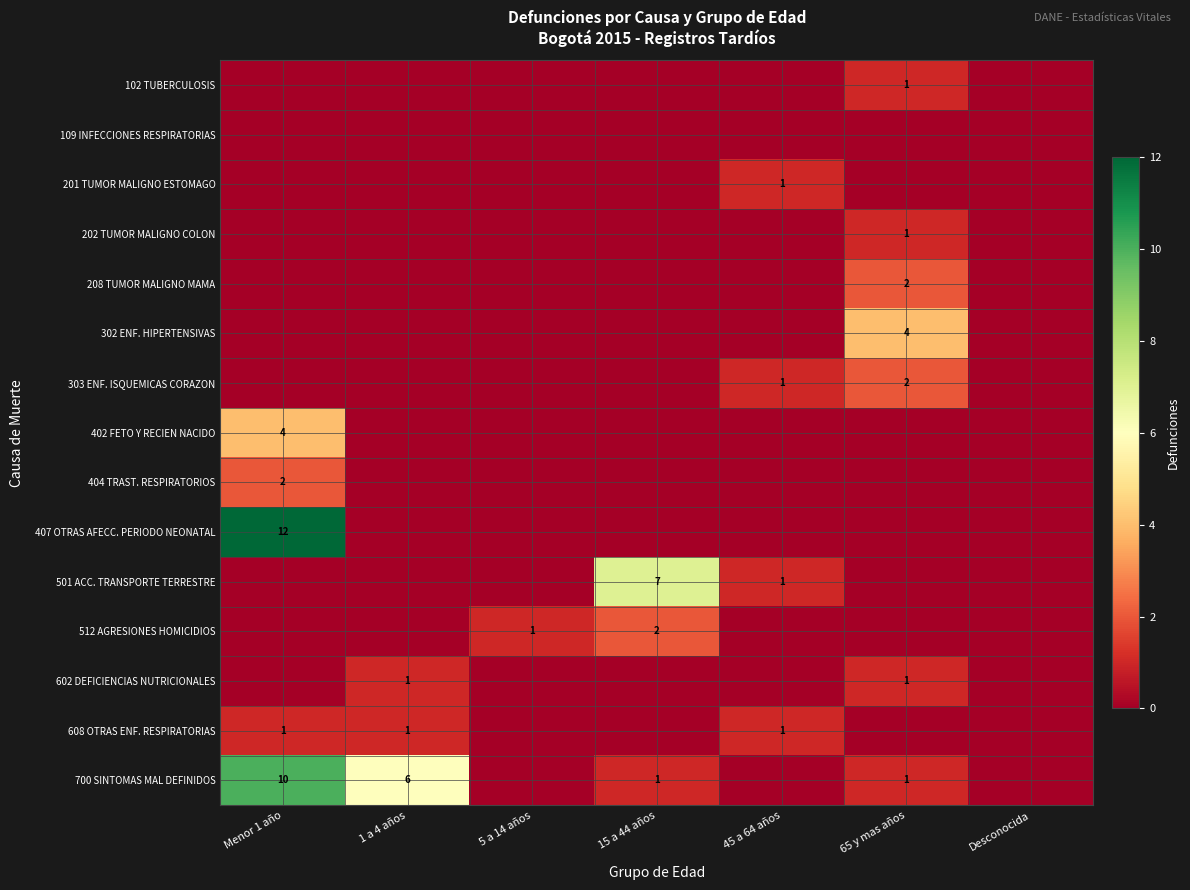

The value of 208 TUMOR MALIGNO MAMA at 65 y mas años is 2. True or false?

True